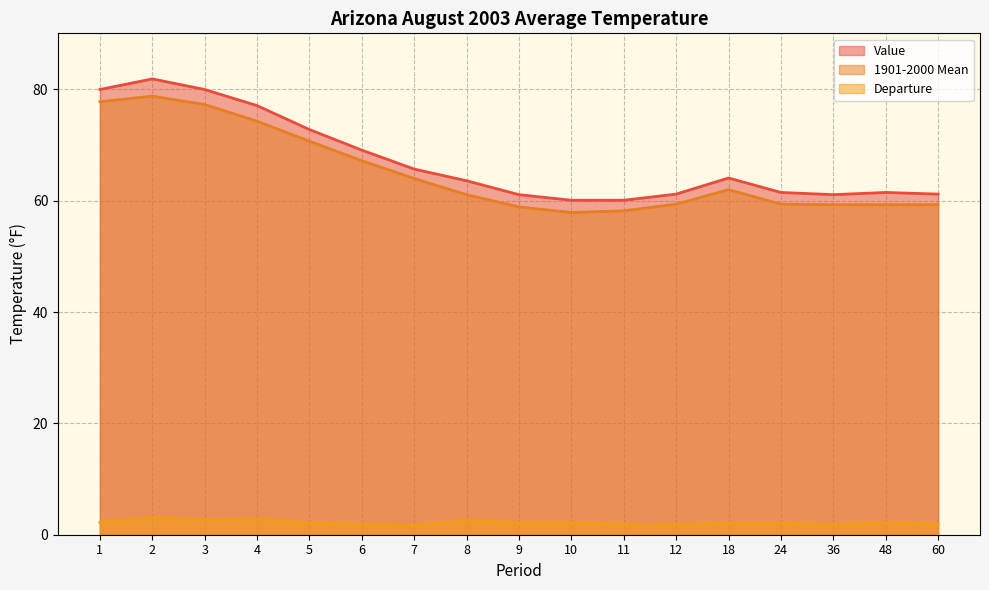

Rank the series at 11 from highest to lowest value.

Value, 1901-2000 Mean, Departure